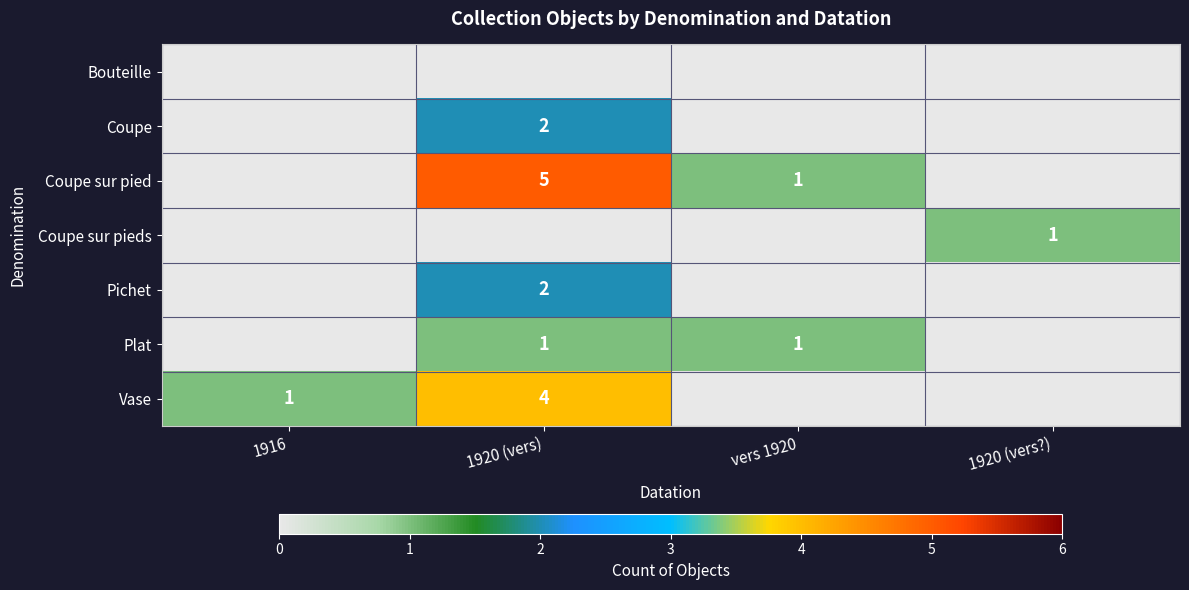

At how many categories does at least one series exceed 2?

1